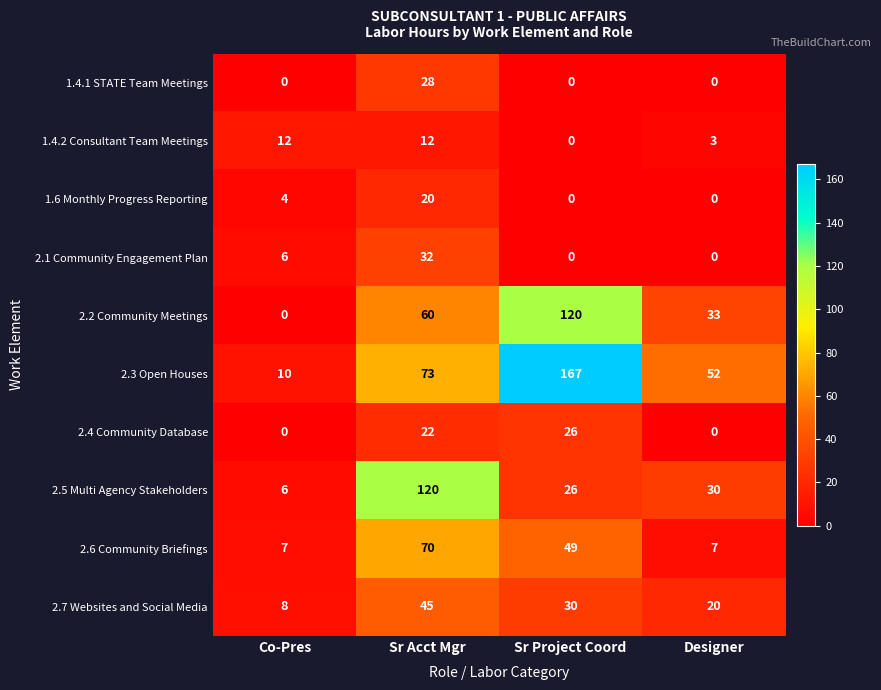

What is the difference between the 1.6 Monthly Progress Reporting values at Co-Pres and Sr Acct Mgr?

16